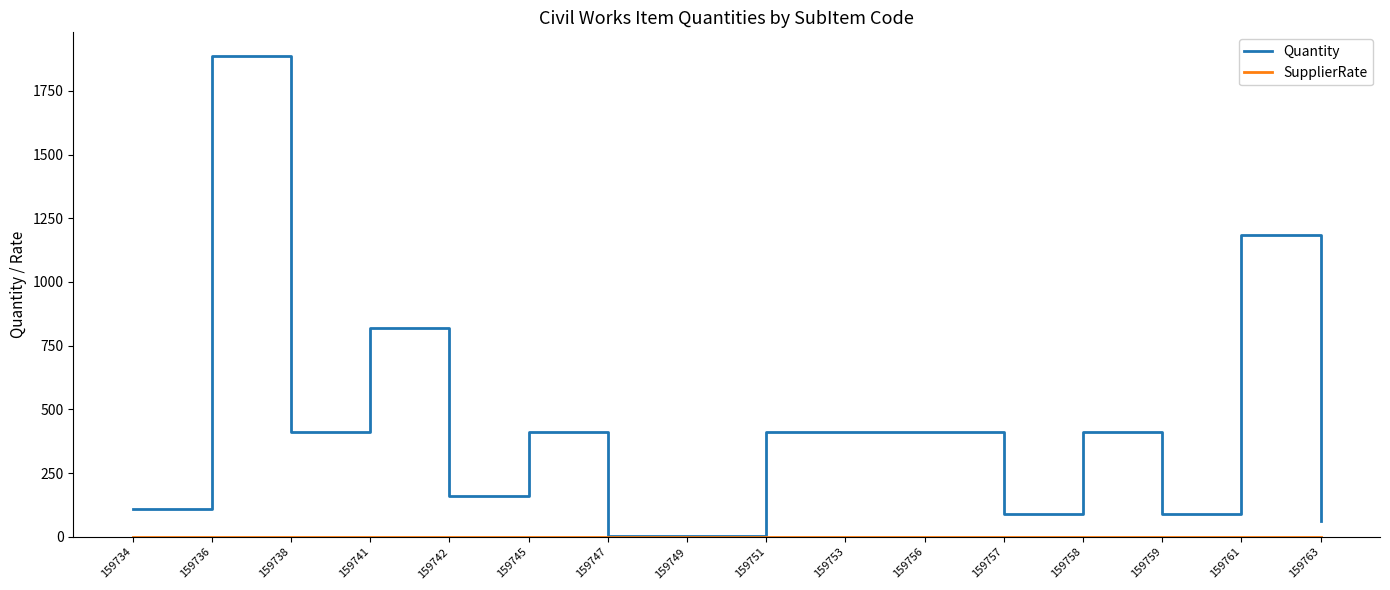

Which label corresponds to the largest value in the chart?

159736